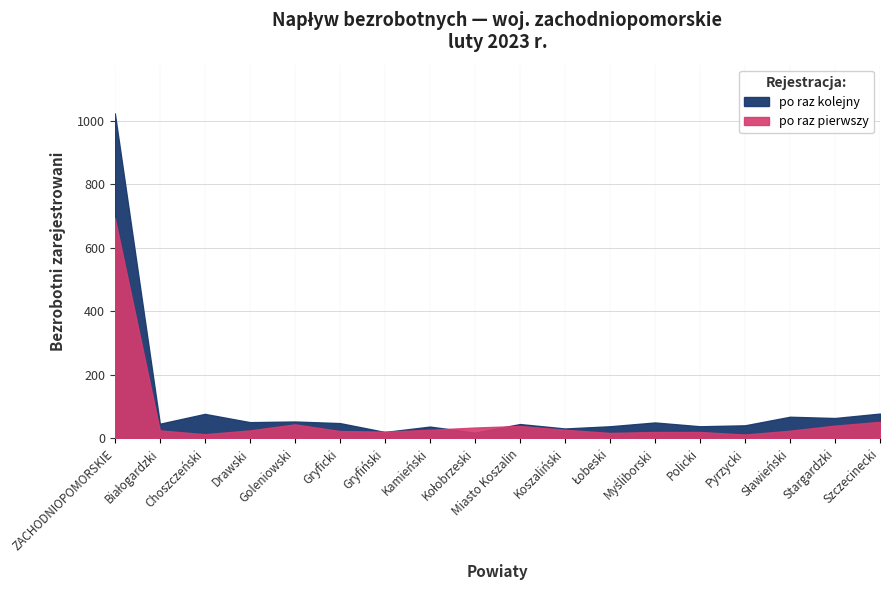

Which series has the largest total across all categories?

po raz kolejny